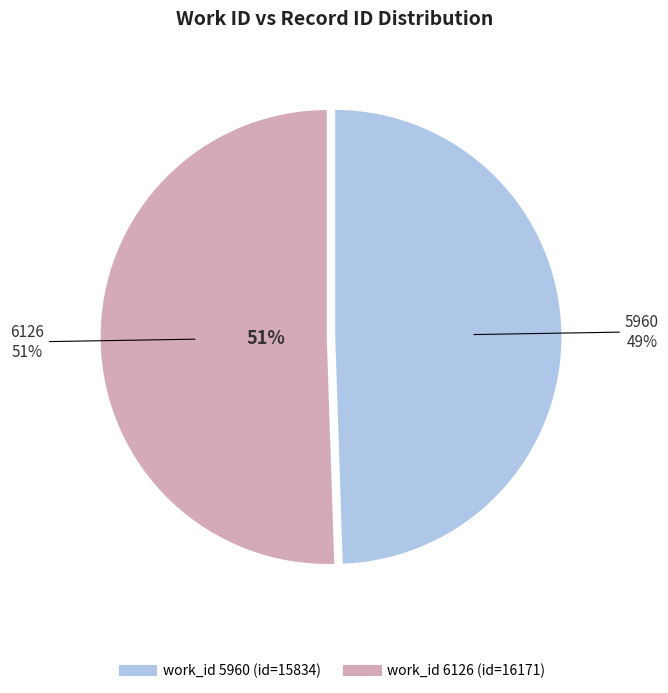

Combined, do 5960 and 6126 account for over 50%?

Yes